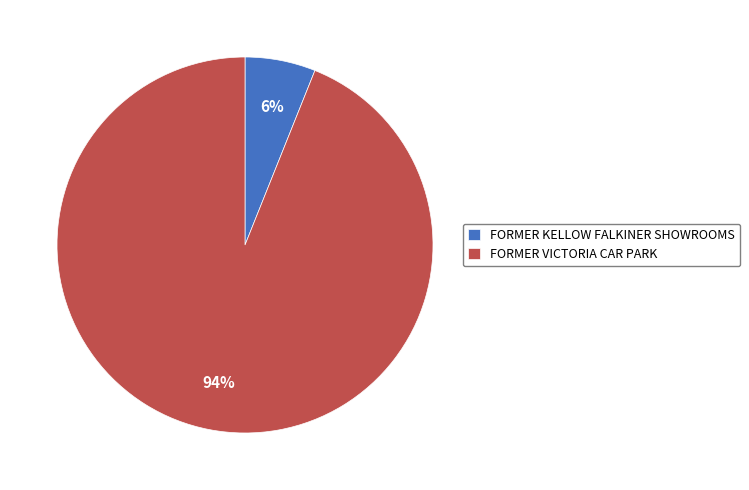

To the nearest percent, what is the difference between the FORMER KELLOW FALKINER SHOWROOMS and FORMER VICTORIA CAR PARK slice percentages?

88%